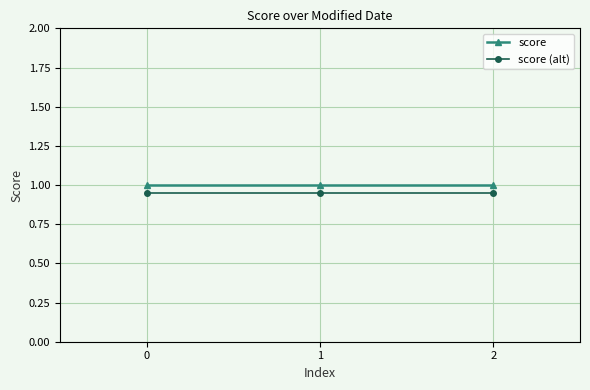

What is the value of the score point at the 1st from the left?

1.0